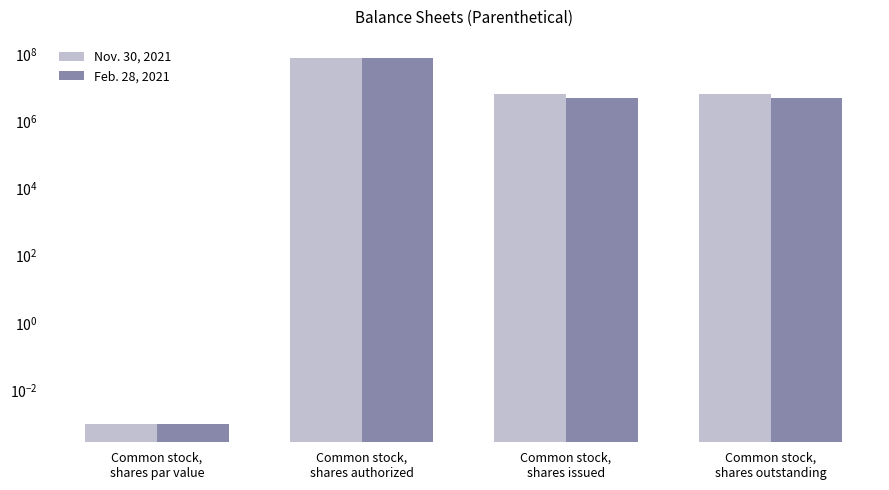

Rank the series at Common stock,
shares par value from highest to lowest value.

Nov. 30, 2021, Feb. 28, 2021